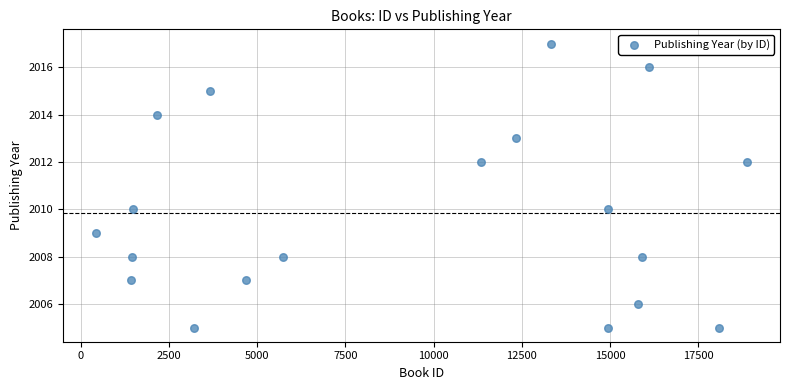

What is the range of Y values (max minus min)?

12